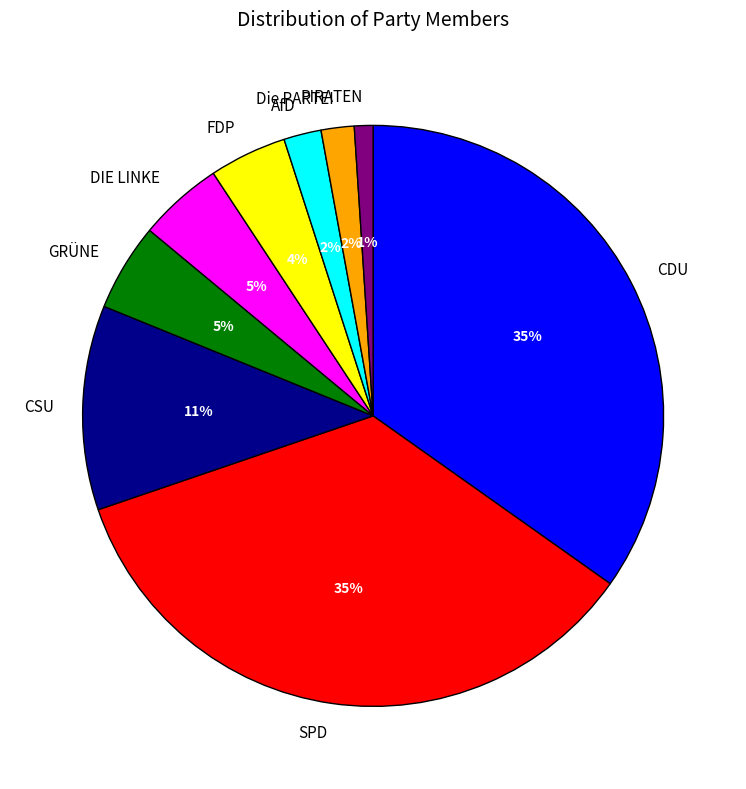

Which has a higher value, GRÜNE or CSU?

CSU